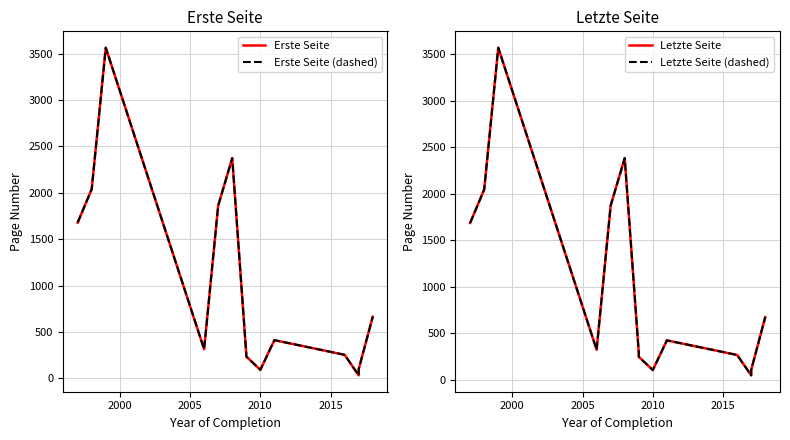

At 2005, list the series in order from smallest to largest.

Erste Seite, Erste Seite (dashed), Letzte Seite, Letzte Seite (dashed)